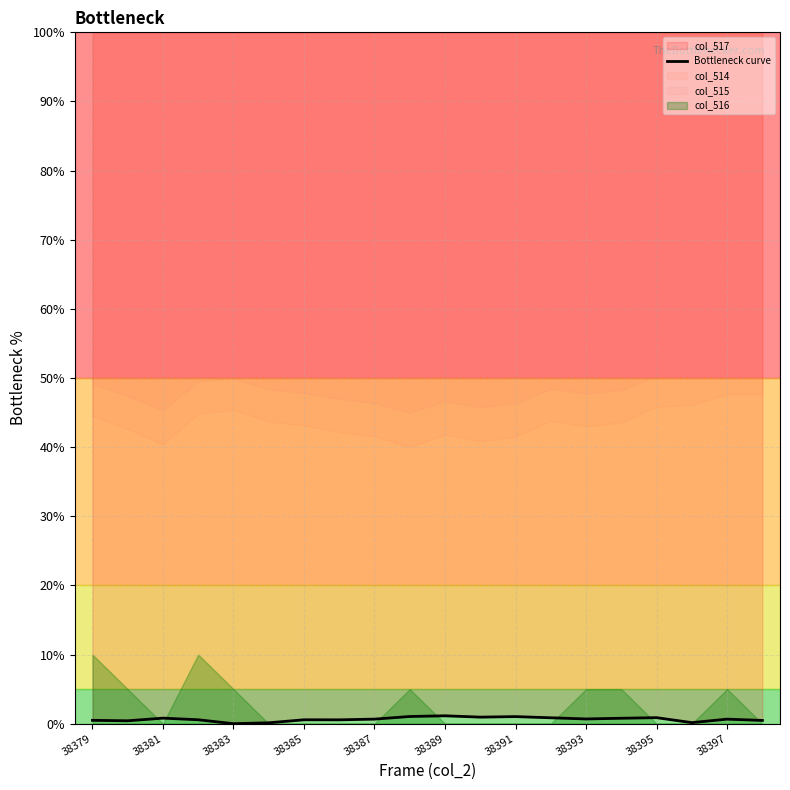

Is it true that the value at 38389 is 0.4?

False